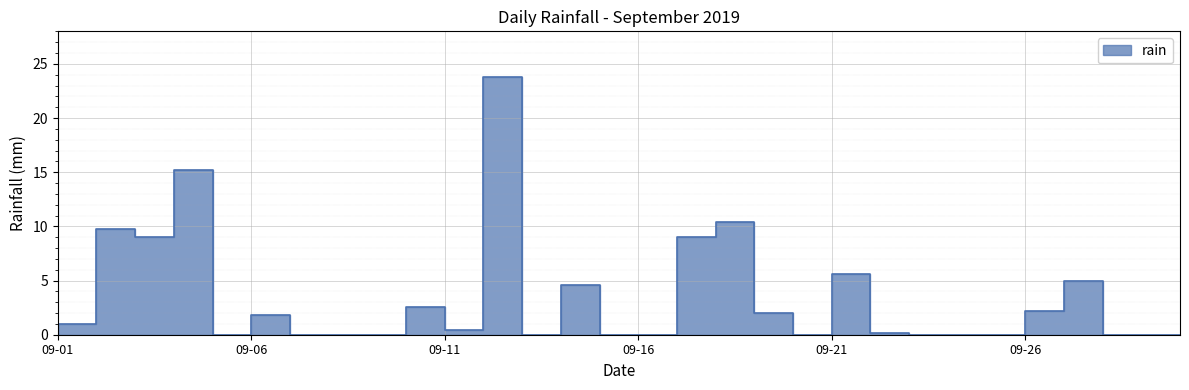

How many values are above zero?

16